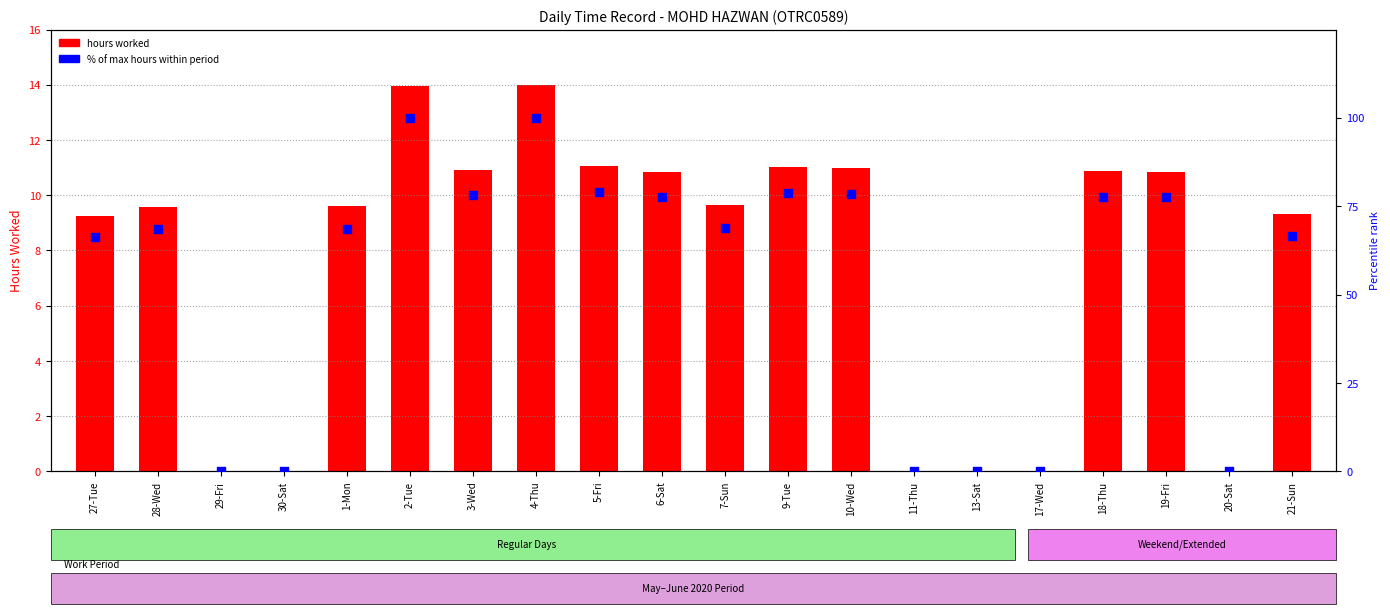

Is the value of % of max hours at 4-Thu greater than the value of Hours worked at 10-Wed?

Yes